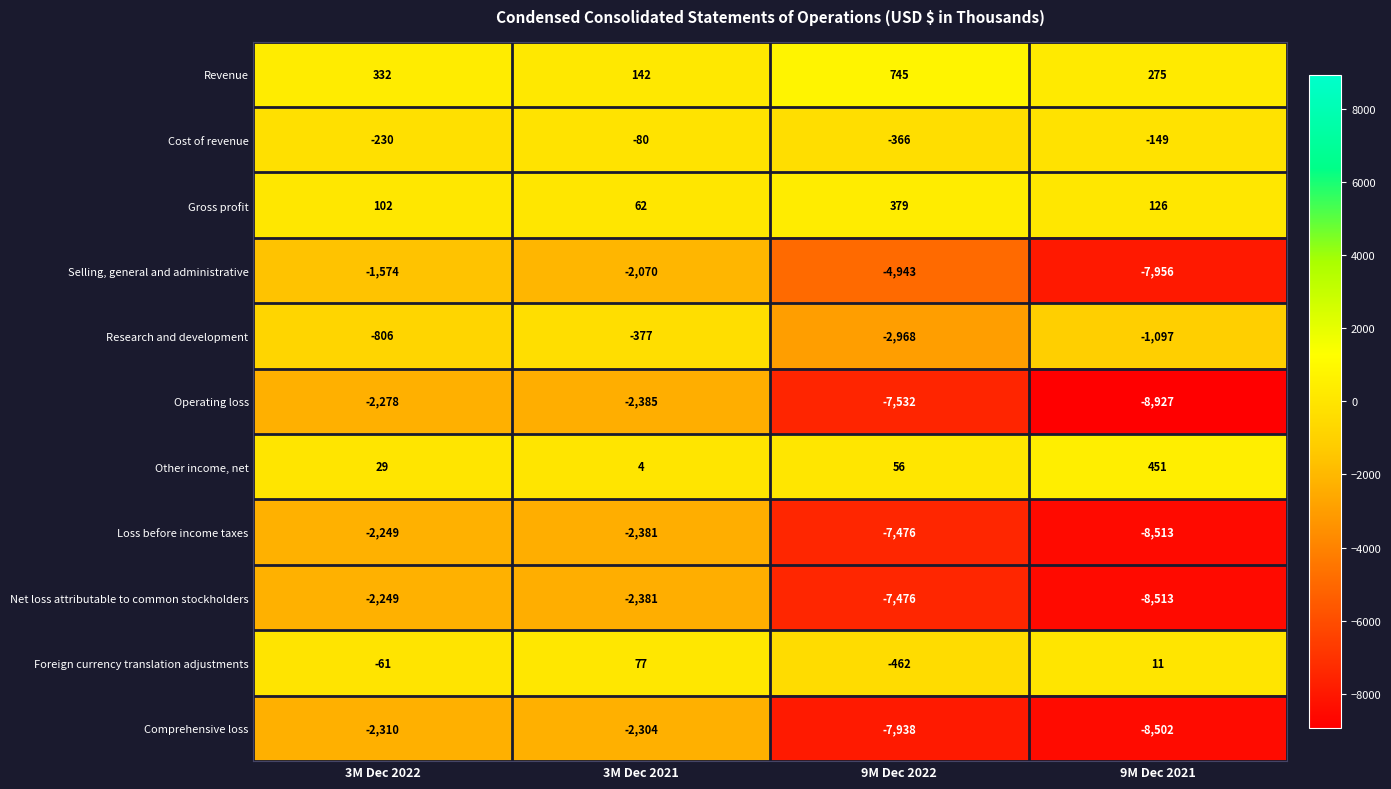

How many categories are shown in the chart?

4